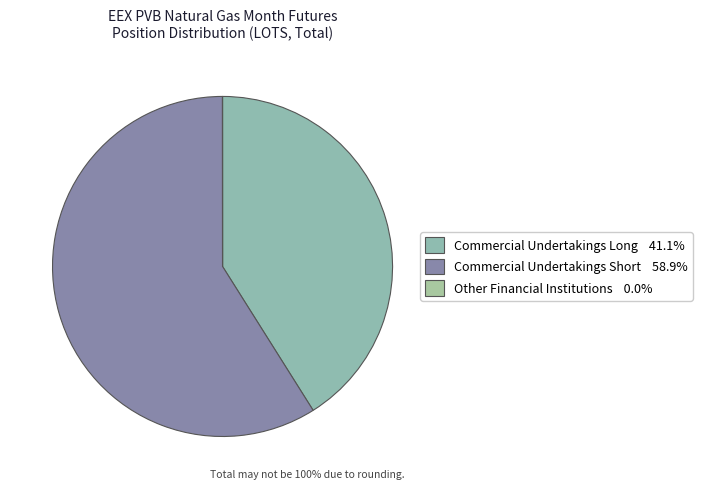

Does Commercial Undertakings Short account for over 50% of the chart?

Yes